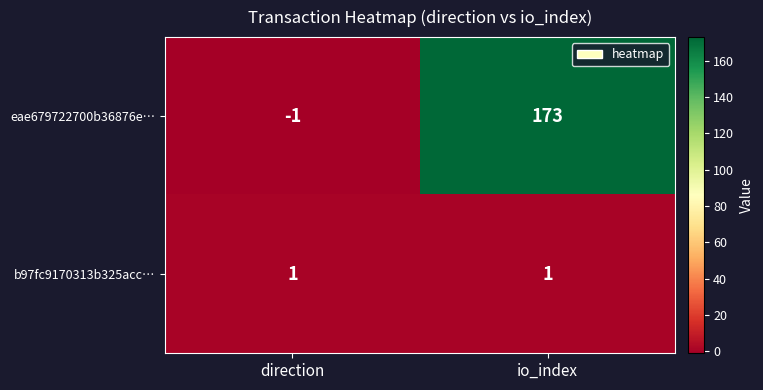

What is the greatest value displayed?

173